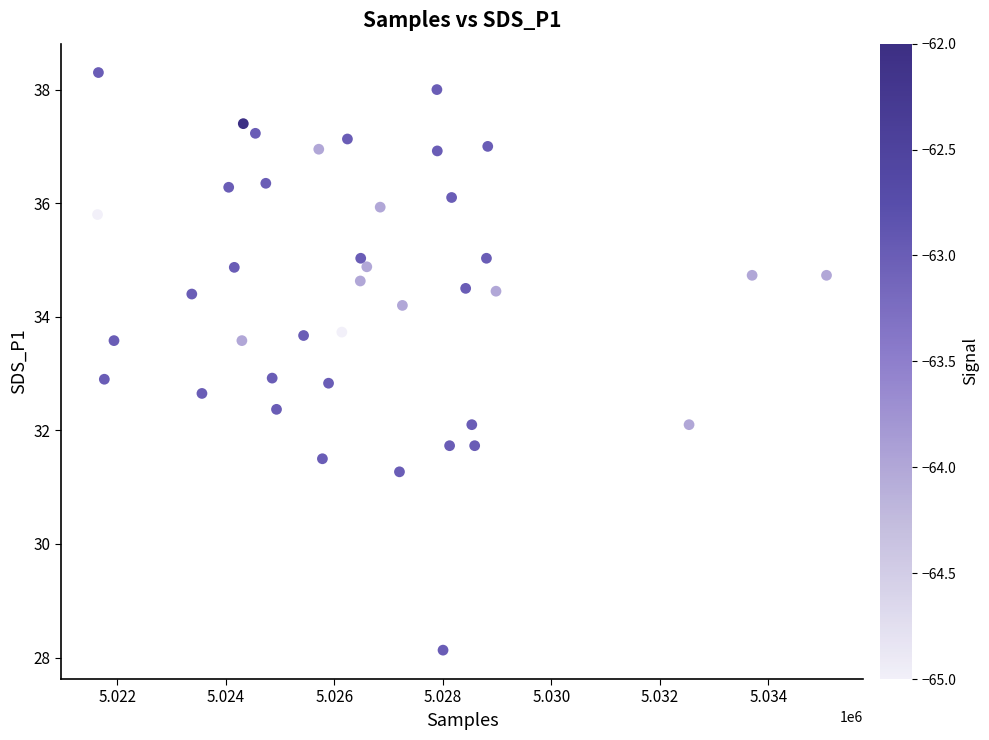

What is the range of Y values (max minus min)?

10.2